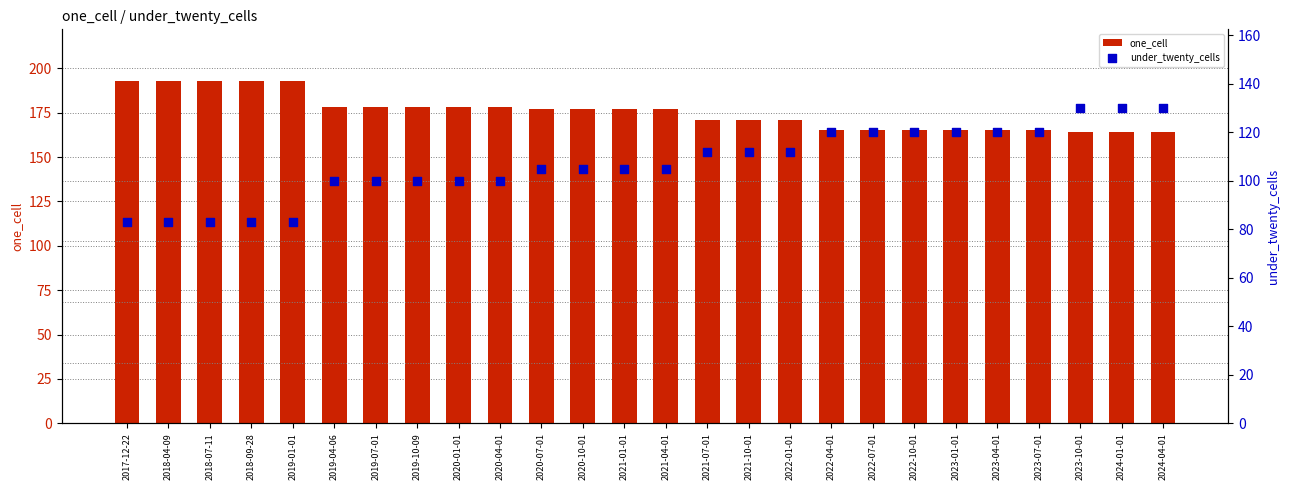

Which series has the largest Y range (max minus min)?

under_twenty_cells